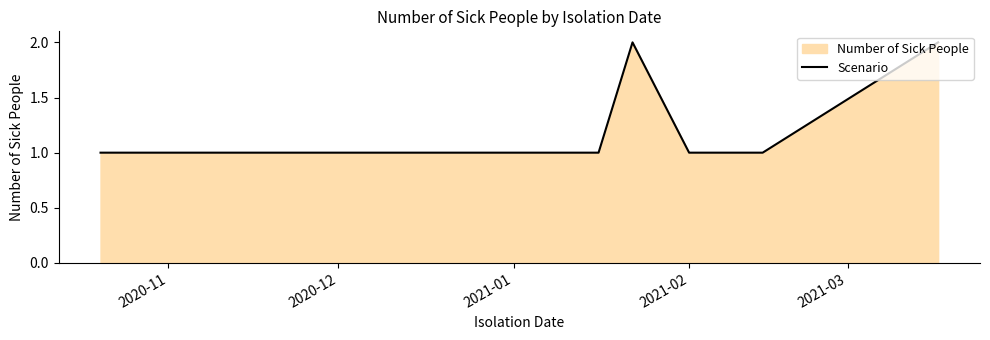

Does the chart display data point markers on the line(s)?

No